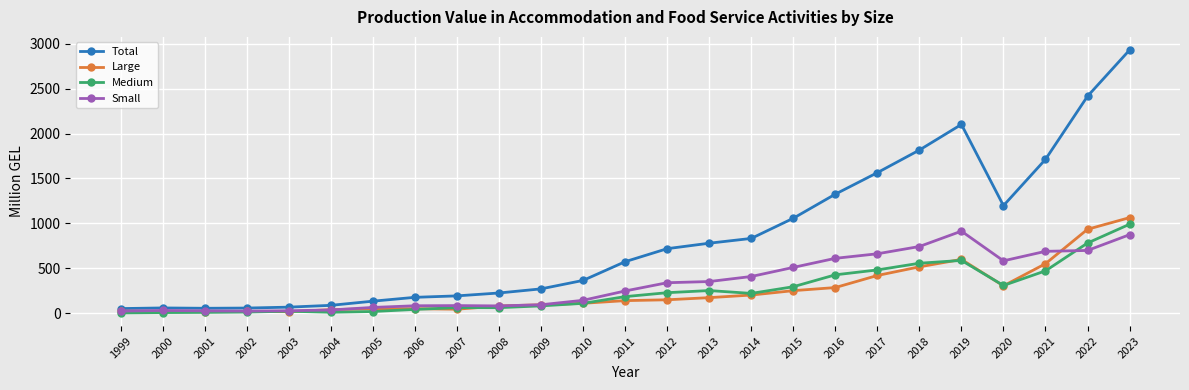

What is the difference between the highest and lowest values at 2006?

134.6